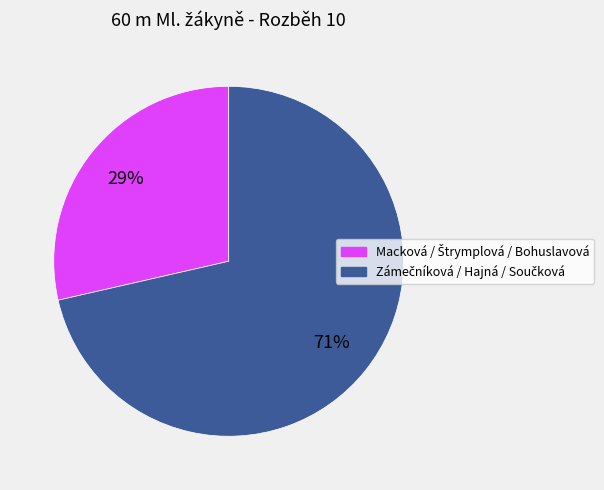

Does any single category account for the majority?

Yes